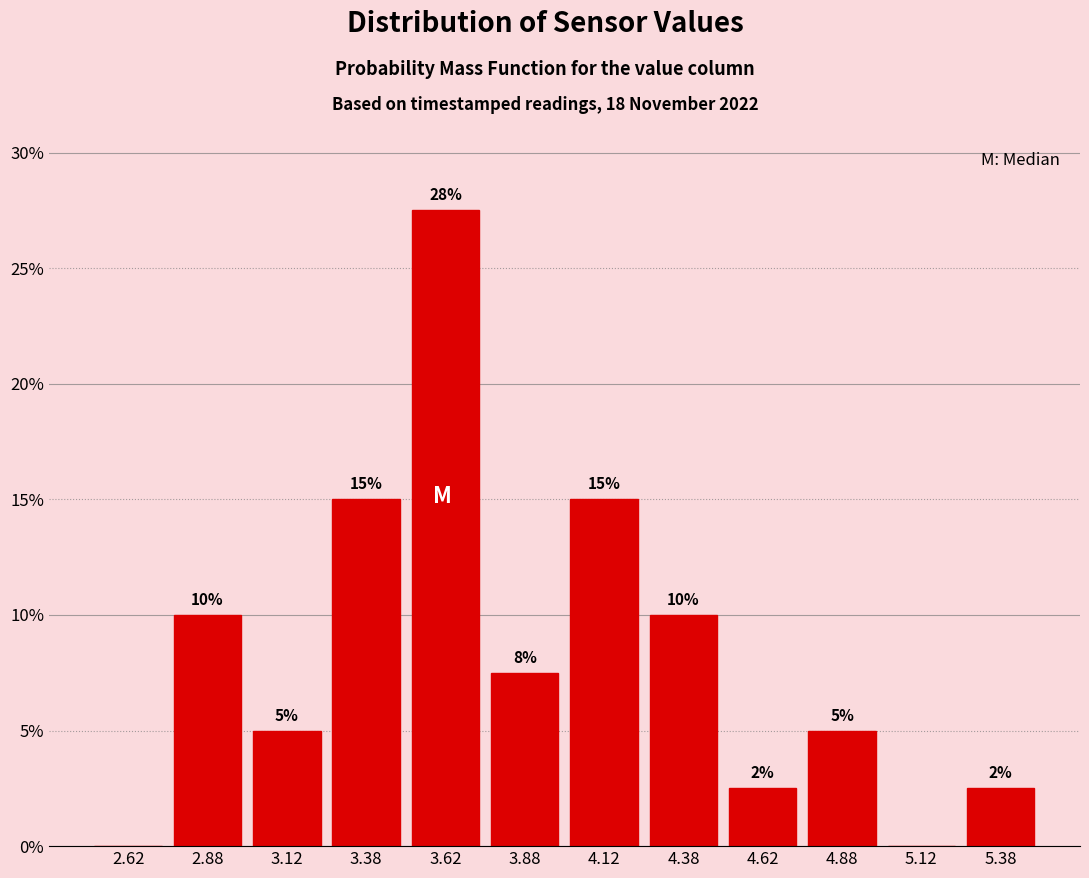

Which range on the x-axis has the tallest bar?

3.50 to 3.75